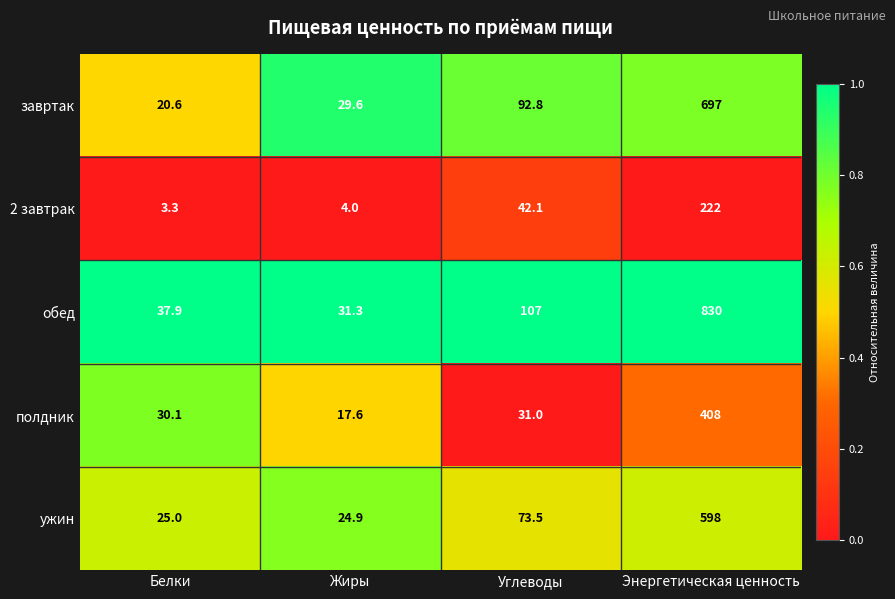

True or false: обед has a value of 37.9 at Белки.

True